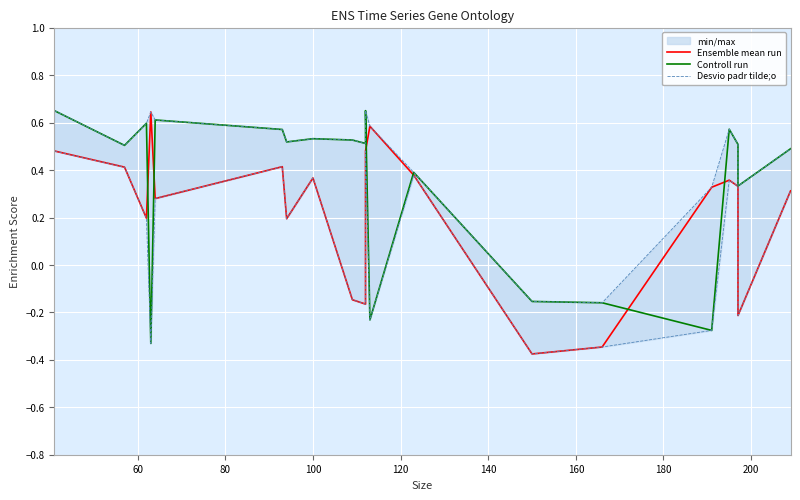

Which series has the largest total across all categories?

Controll run